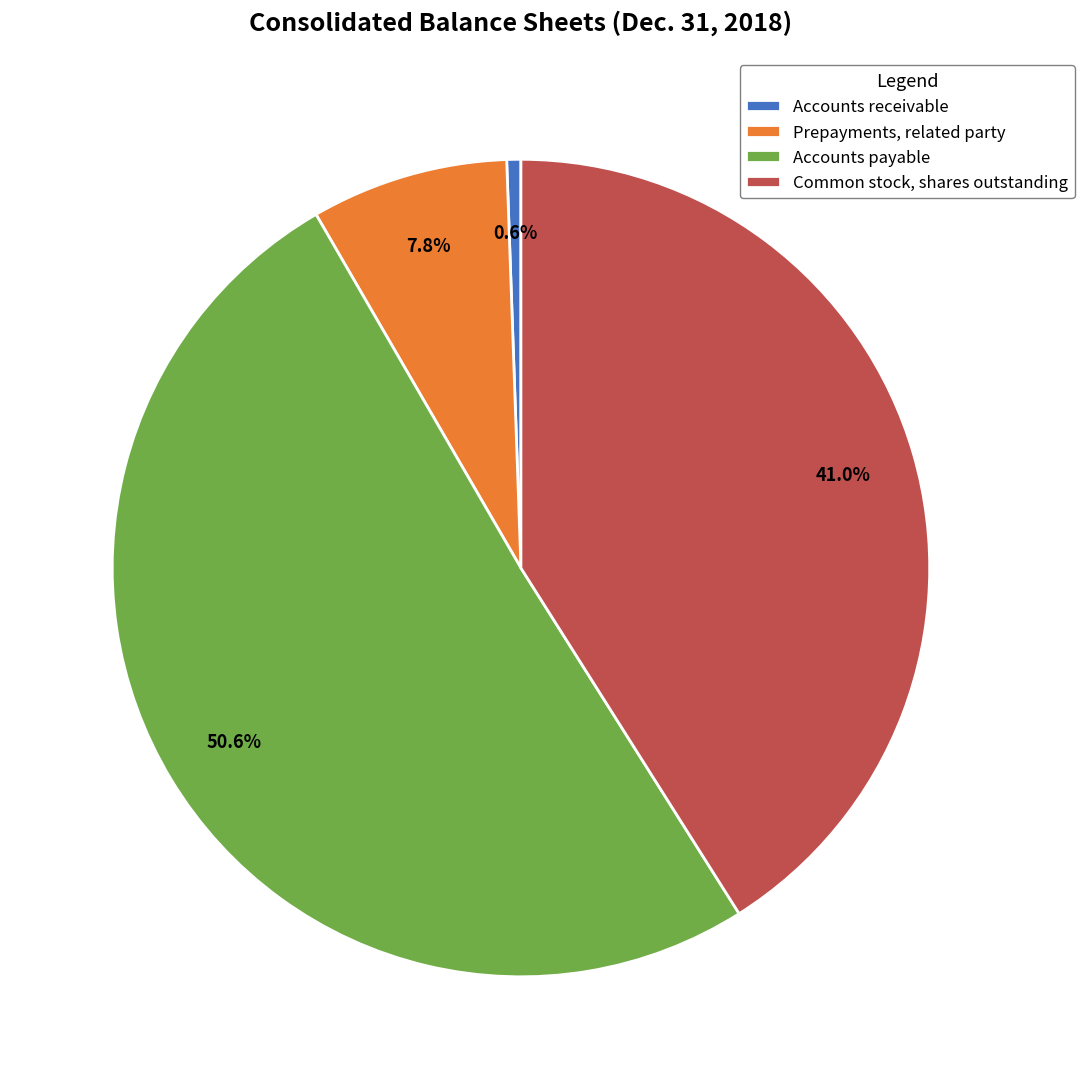

What percentage is the Prepayments, related party slice, to the nearest percent?

8%